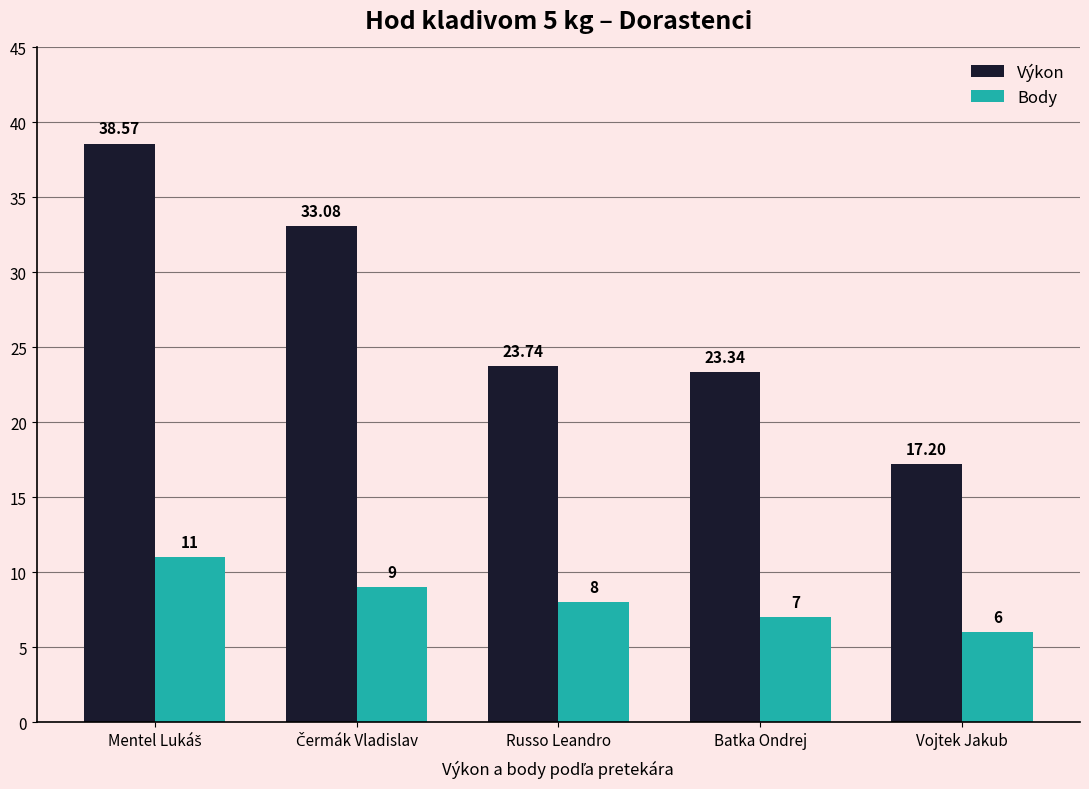

What is the maximum value shown in the chart?

38.6